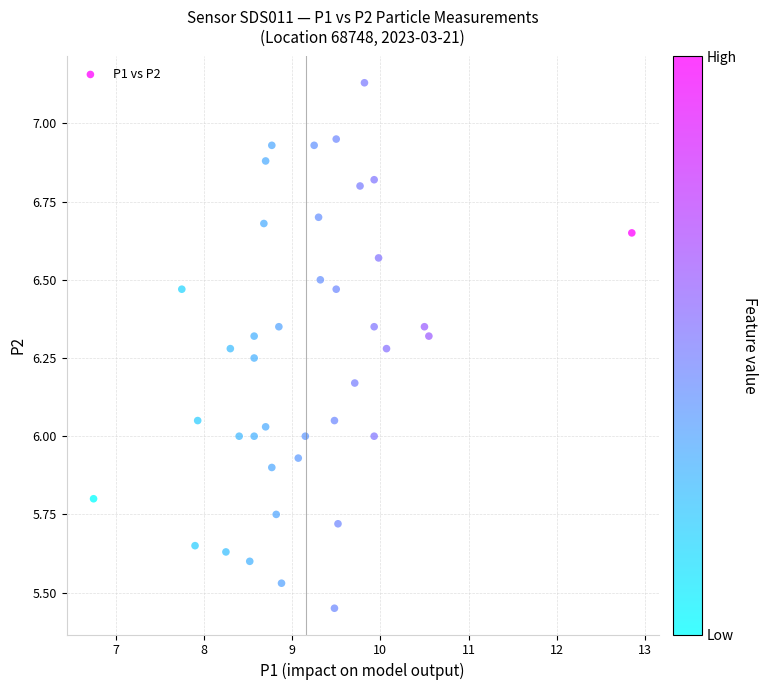

What is the range of X values (max minus min)?

6.1